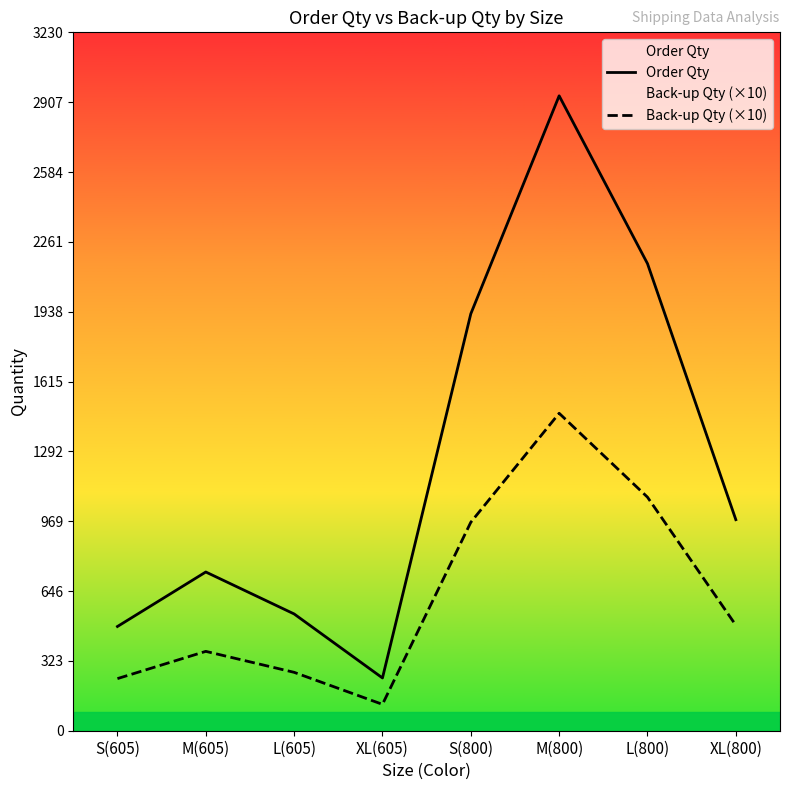

Rank the series by their maximum value, from lowest to highest.

Back-up Qty (×10), Order Qty